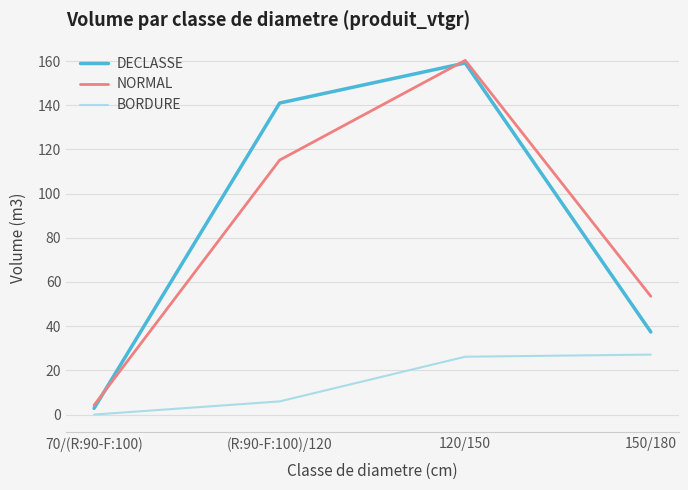

Is it true that BORDURE equals 6.0 at (R:90-F:100)/120?

True